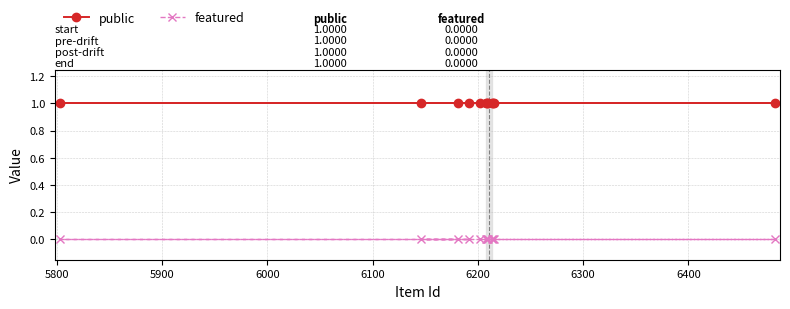

List the series in order of their overall mean, lowest first.

featured, public